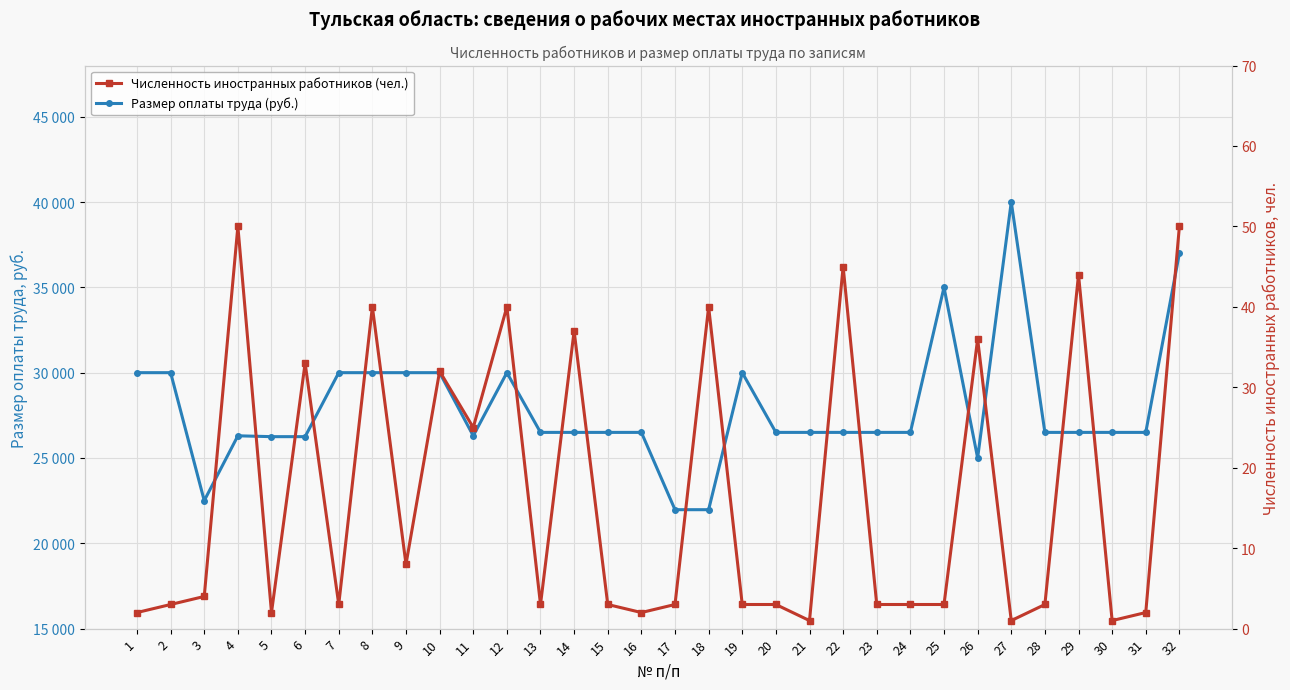

True or false: Размер оплаты труда (руб.) has a value of 46096 at 14.

False